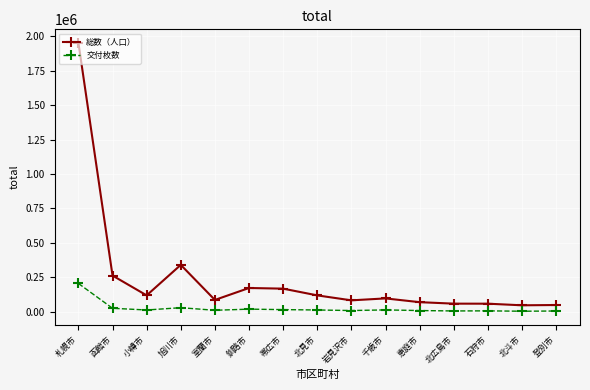

What is the sum of all 交付枚数 values?

383452